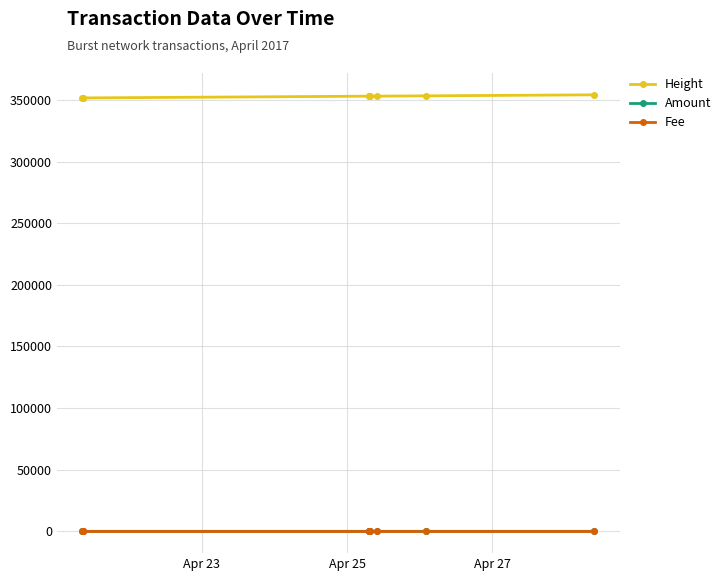

True or false: Height and Amount cross at least once.

False